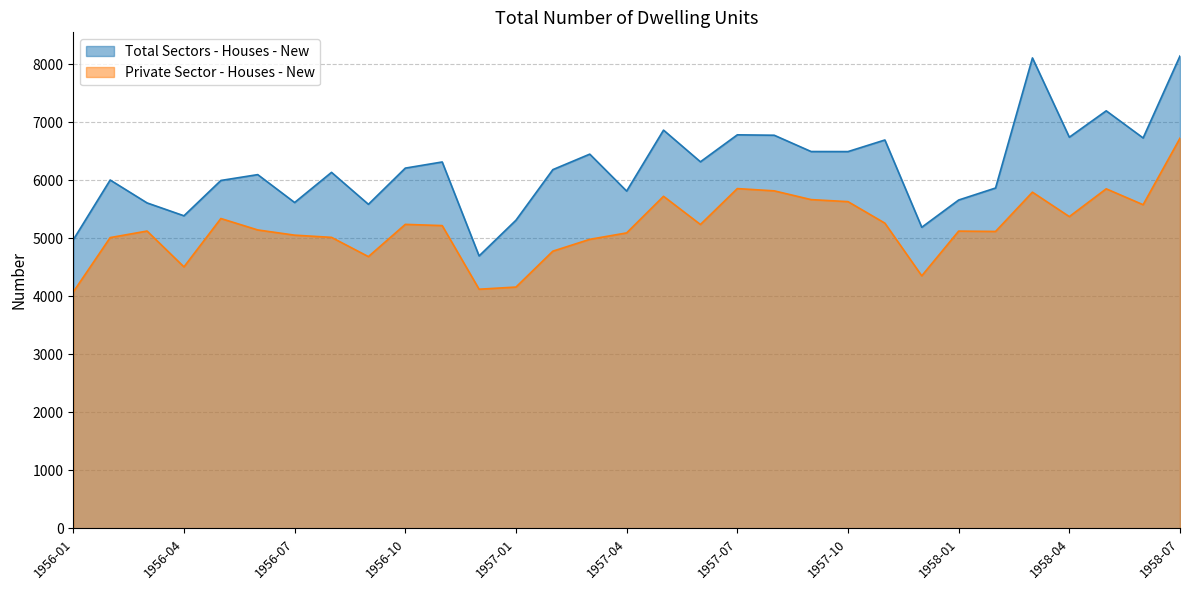

Which series has the largest range (max minus min)?

Total Sectors - Houses - New